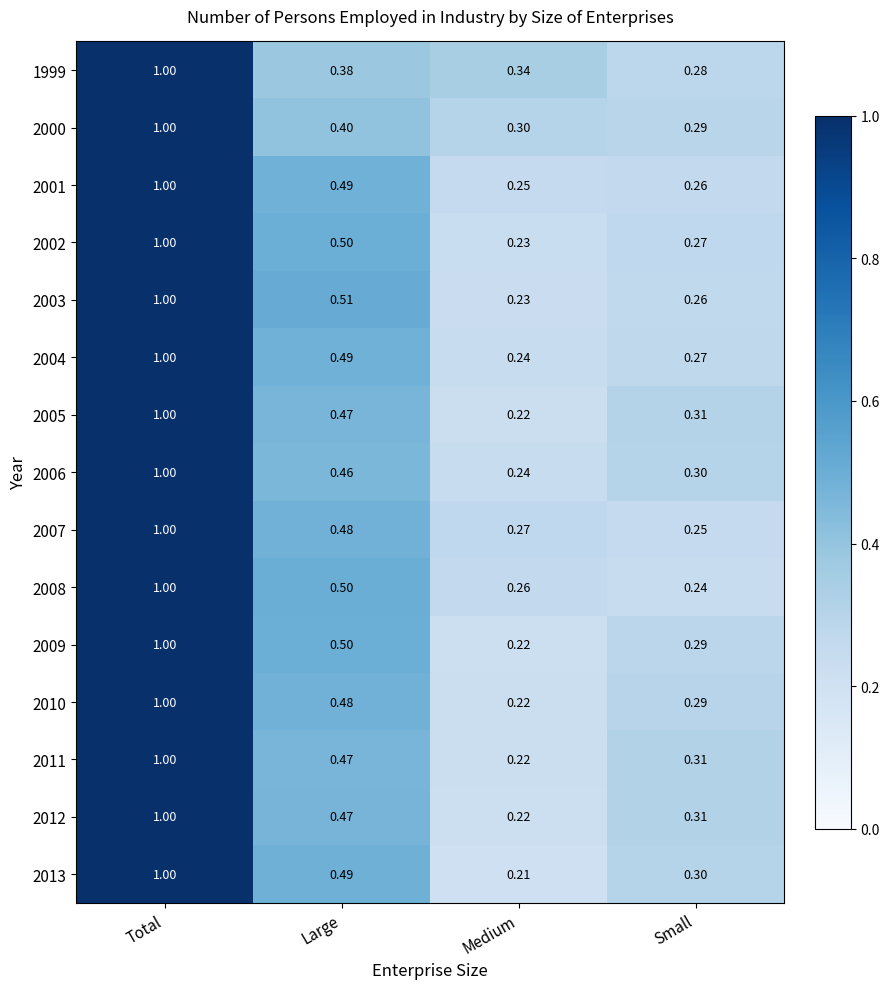

At which label is 2012 closest to 0?

Medium